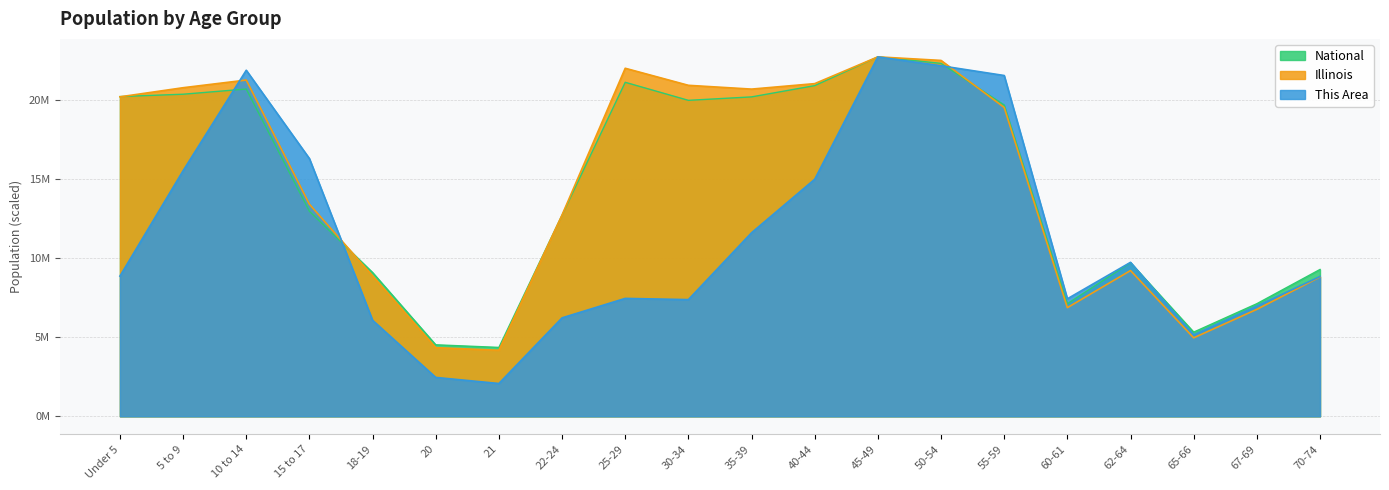

At which category is the sum across all series the highest?

45-49